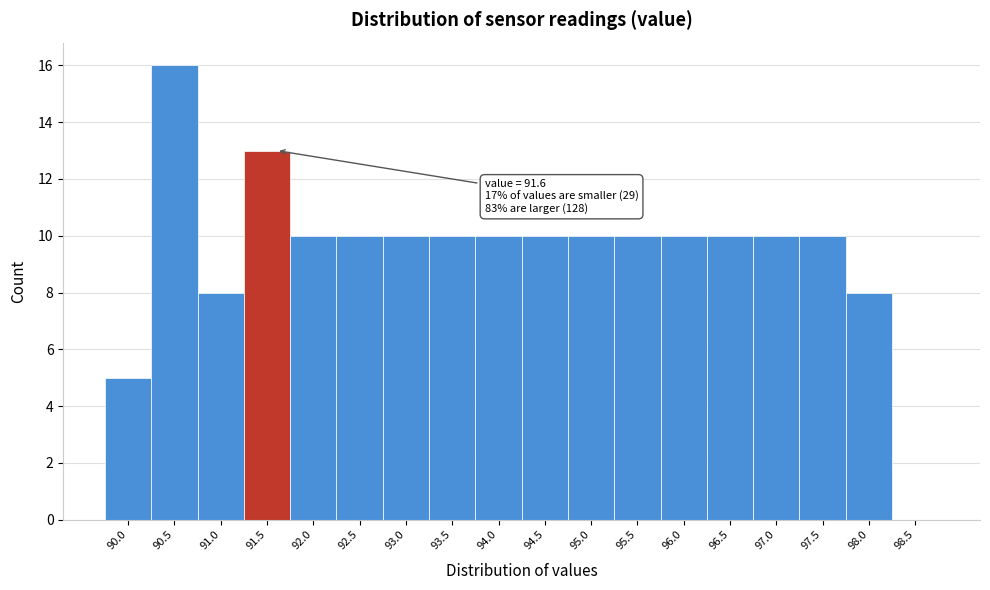

Reading left to right, what are all the values shown in this chart?

90.0=5	90.5=16	91.0=8	91.5=13	92.0=10	92.5=10	93.0=10	93.5=10	94.0=10	94.5=10	95.0=10	95.5=10	96.0=10	96.5=10	97.0=10	97.5=10	98.0=8	98.5=0